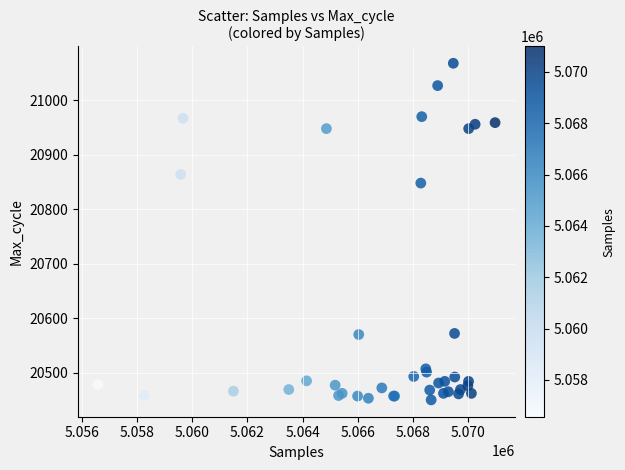

What Y value in the scatter plot is closest to 20759?

20848